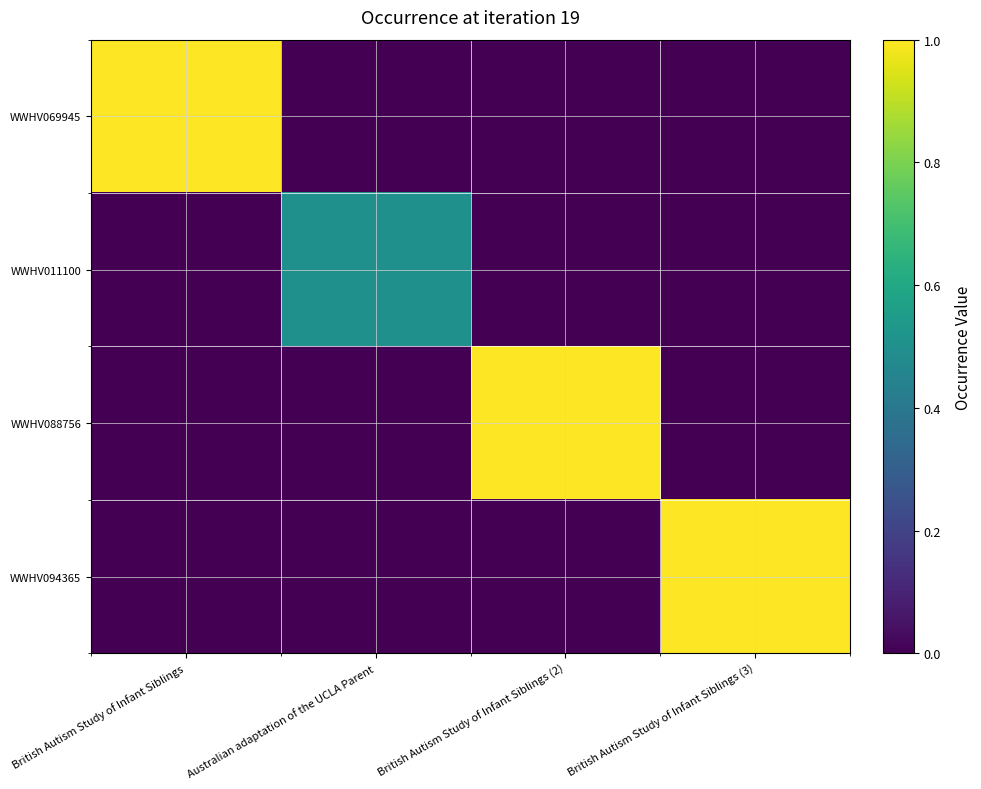

At which category does the chart reach its peak across all series?

British Autism Study of Infant Siblings